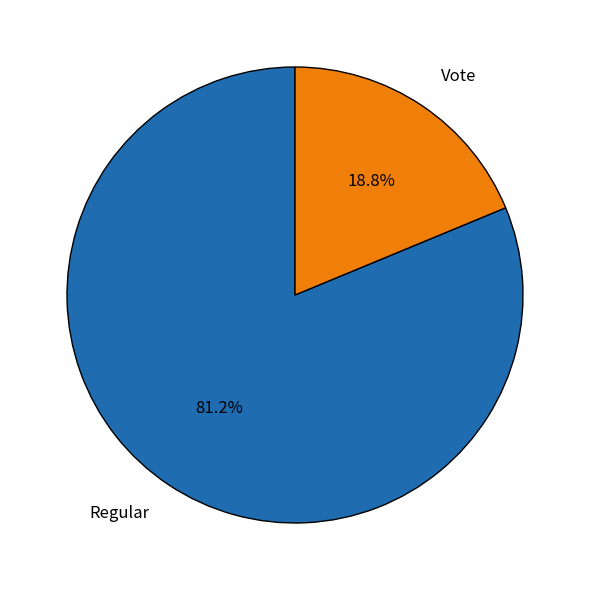

Between Regular and Vote, which is larger?

Regular